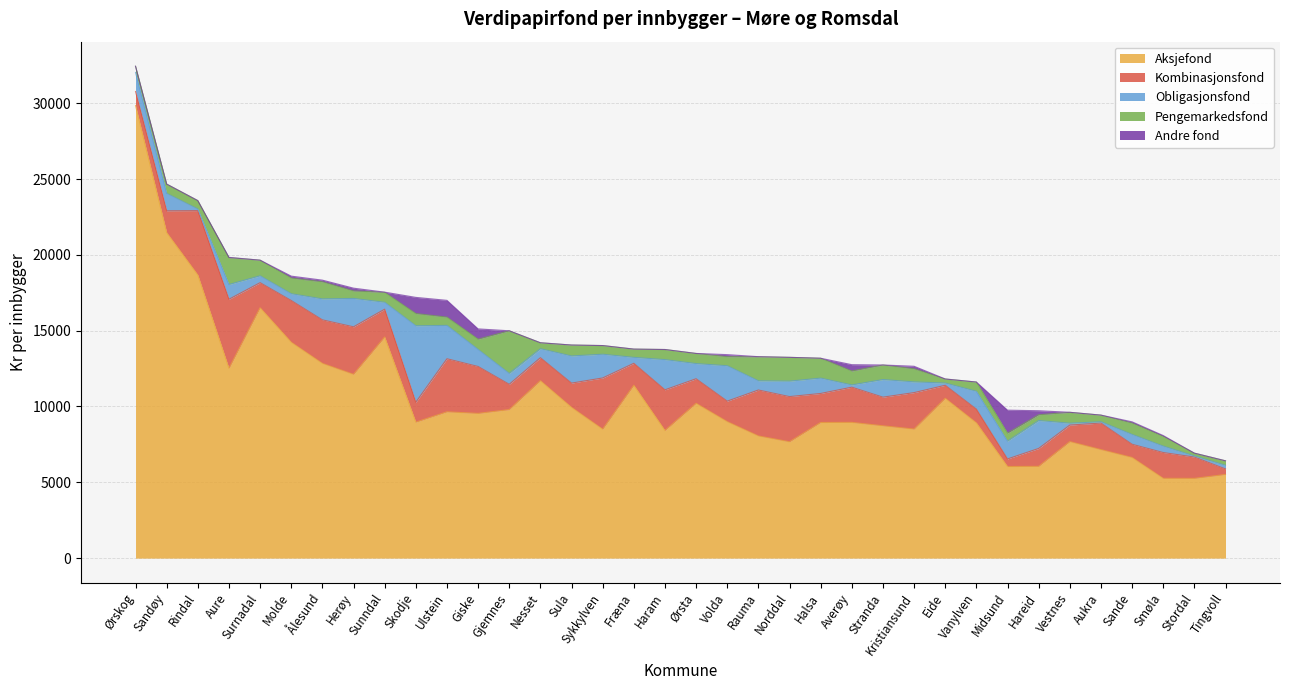

Is it true that Kombinasjonsfond equals 570.6 at Sandøy?

False